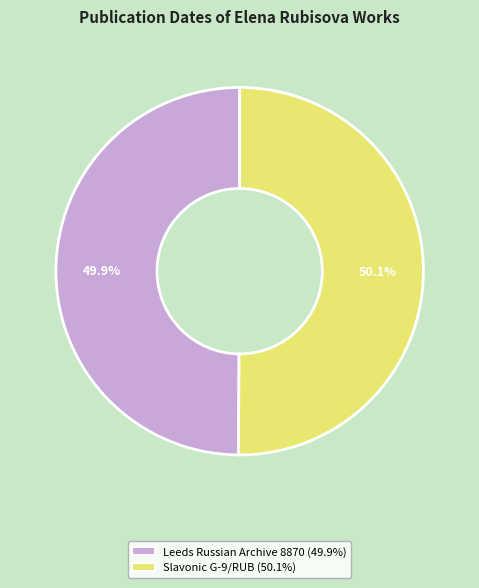

How many slices are in this pie chart?

2